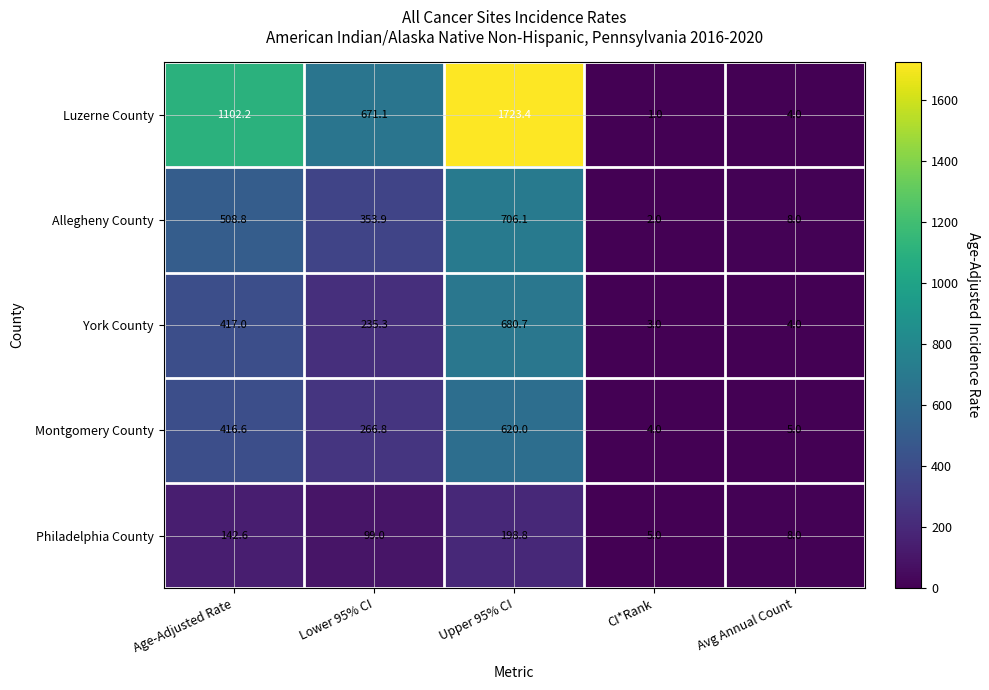

What is the greatest value displayed?

1723.4